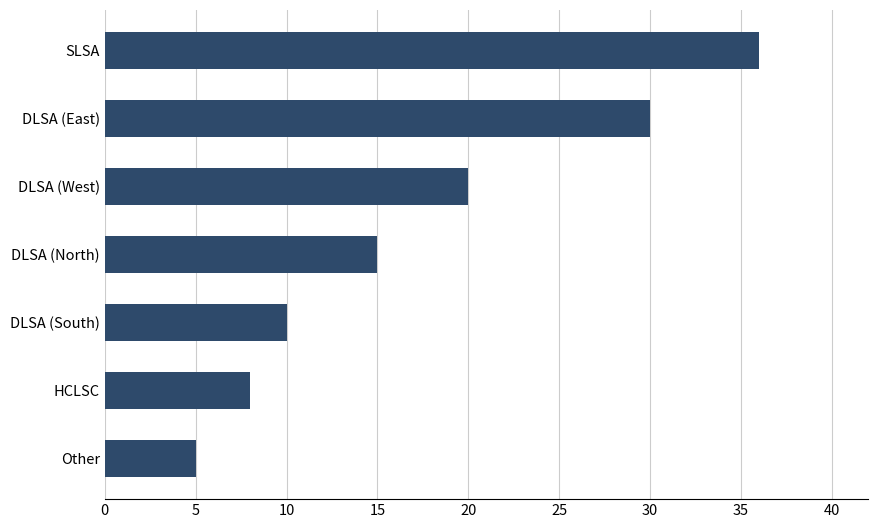

What is the maximum value shown in the chart?

36